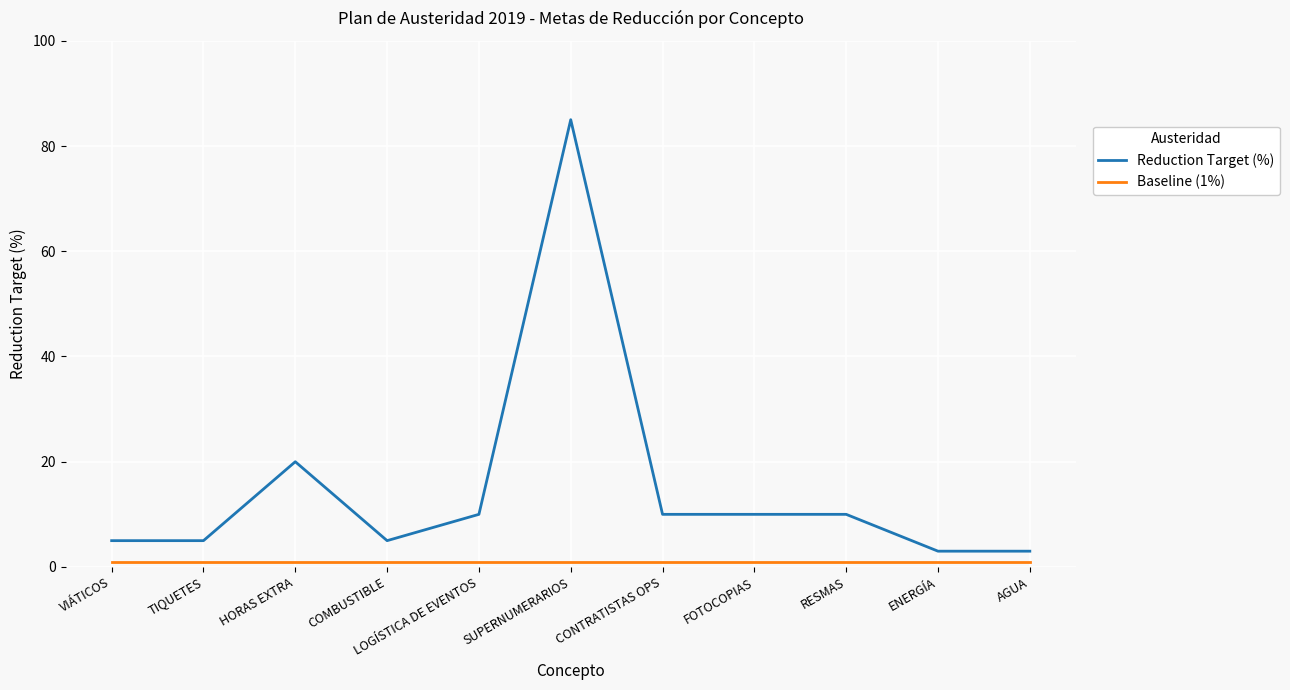

What are all the series names shown in the legend?

Reduction Target (%), Baseline (1%)